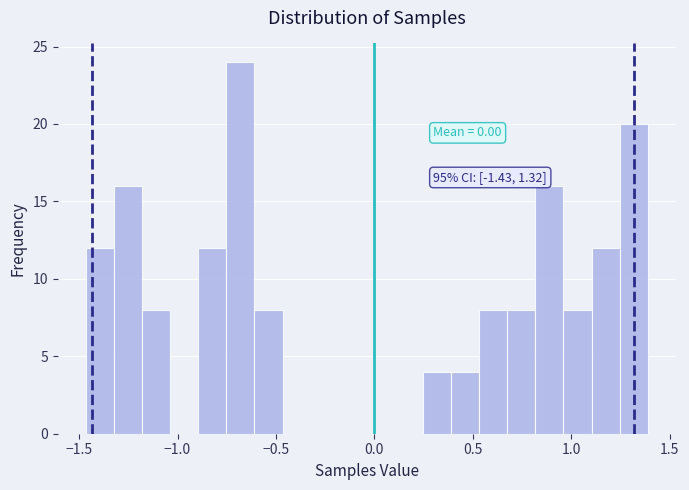

Read against the x-axis, roughly where is the centre of the tallest bar?

-0.70